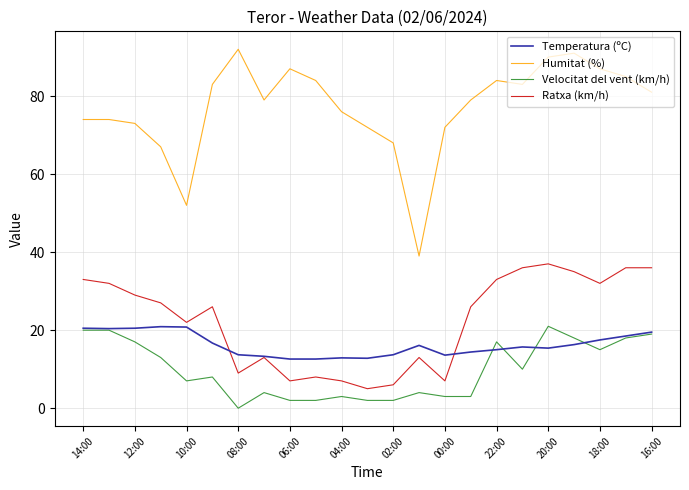

True or false: Ratxa (km/h) and Humitat (%) intersect in this chart.

False